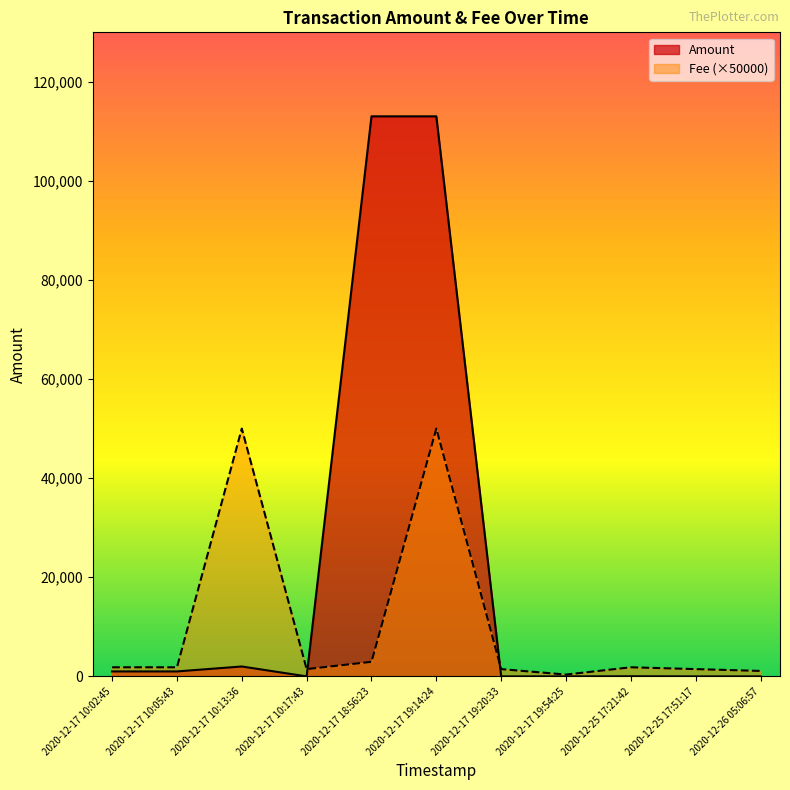

Is it true that Fee equals 1224.8 at 2020-12-17 10:05:43?

False